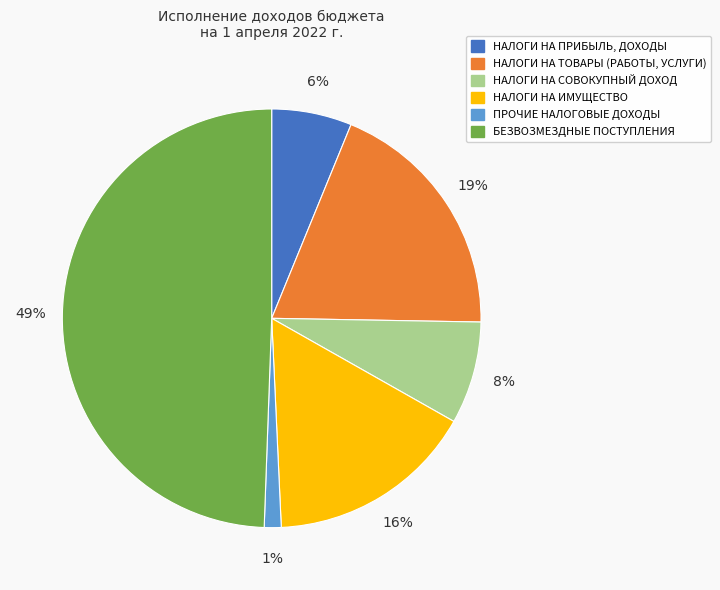

To the nearest percent, what percentage of the pie is БЕЗВОЗМЕЗДНЫЕ ПОСТУПЛЕНИЯ?

49%